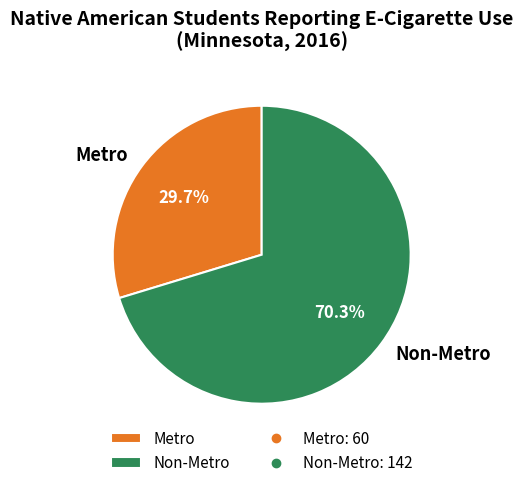

Which has a higher value, Non-Metro or Metro?

Non-Metro